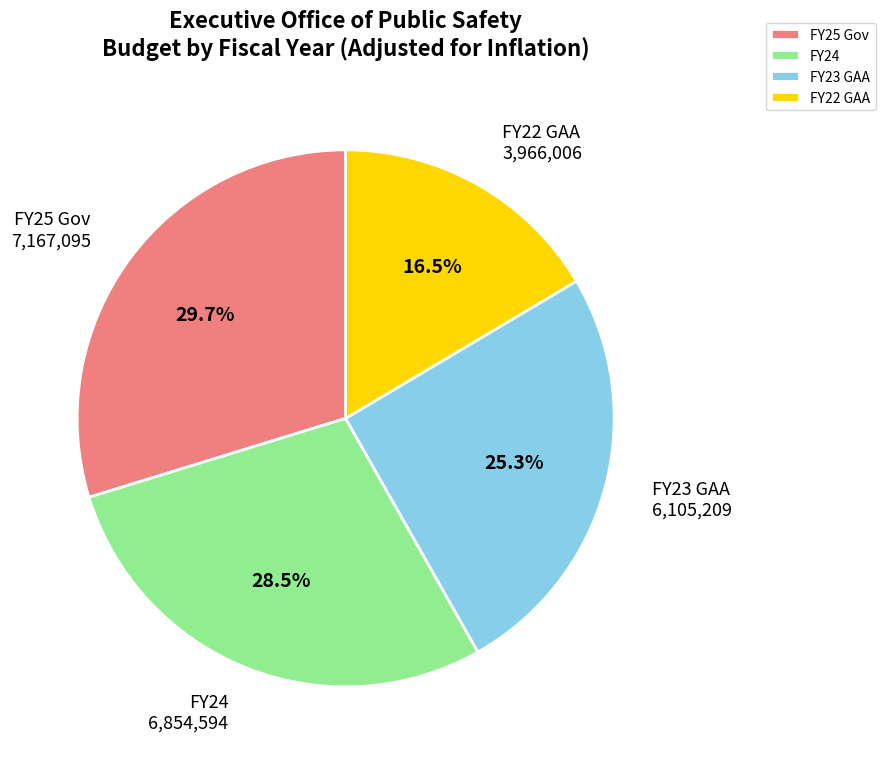

What percentage is NOT represented by FY22 GAA?

83.5%